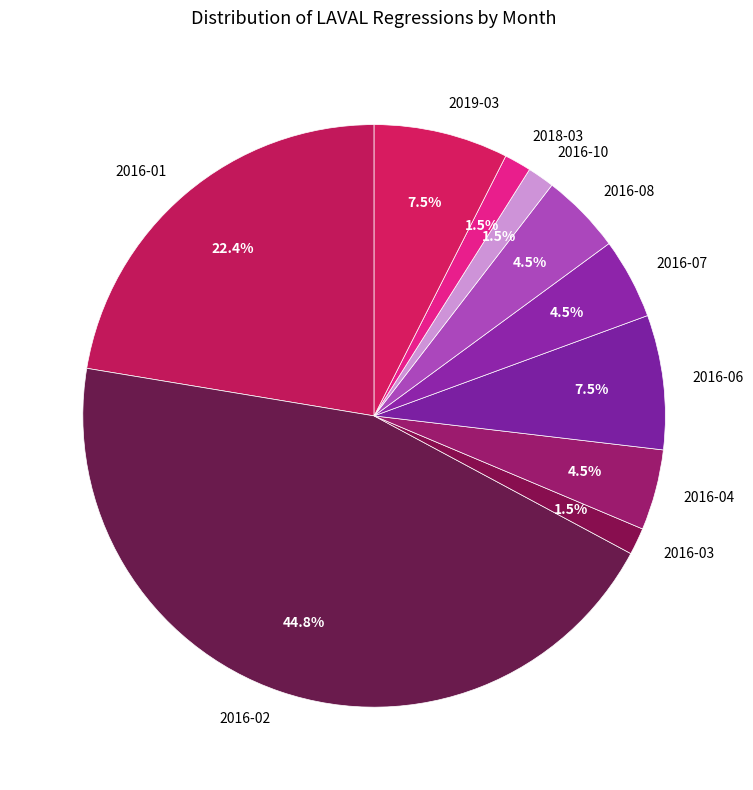

Combined, what portion of the pie is 2019-03 and 2016-02?

52.2%